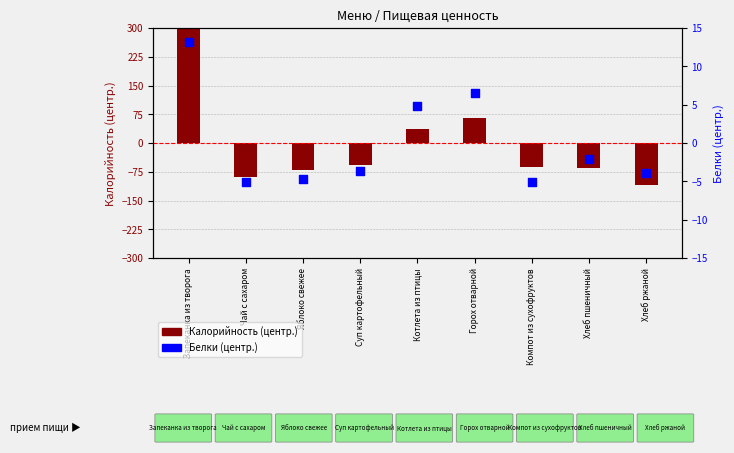

At which category is the sum across all series the highest?

Запеканка из творога